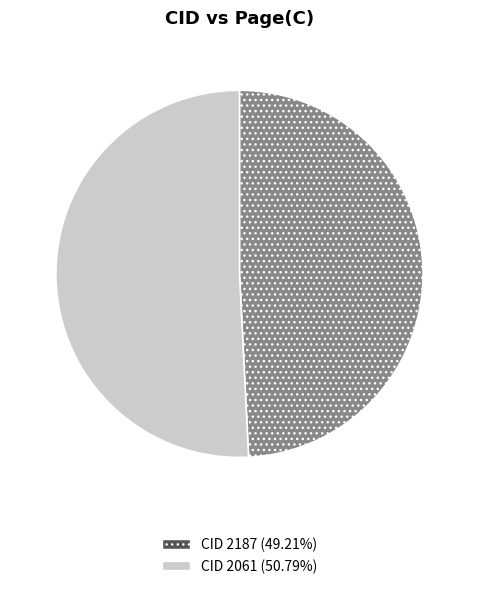

Does any single category account for the majority?

Yes